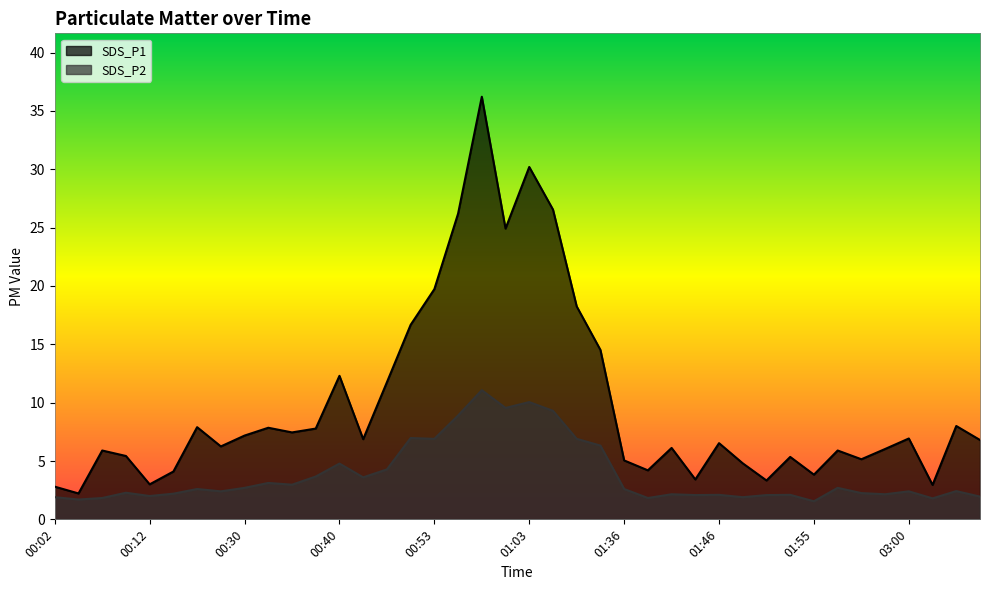

List the labels in order of SDS_P2 value, largest first.

00:58, 01:03, 01:01, 01:06, 00:56, 00:51, 00:53, 01:08, 01:16, 00:40, 00:46, 00:38, 00:43, 00:33, 00:35, 00:30, 02:22, 00:20, 01:36, 03:14, 00:22, 03:00, 00:09, 02:55, 00:17, 01:41, 02:58, 01:46, 01:53, 01:43, 01:51, 00:12, 03:30, 00:02, 01:48, 00:07, 01:38, 03:03, 00:04, 01:55